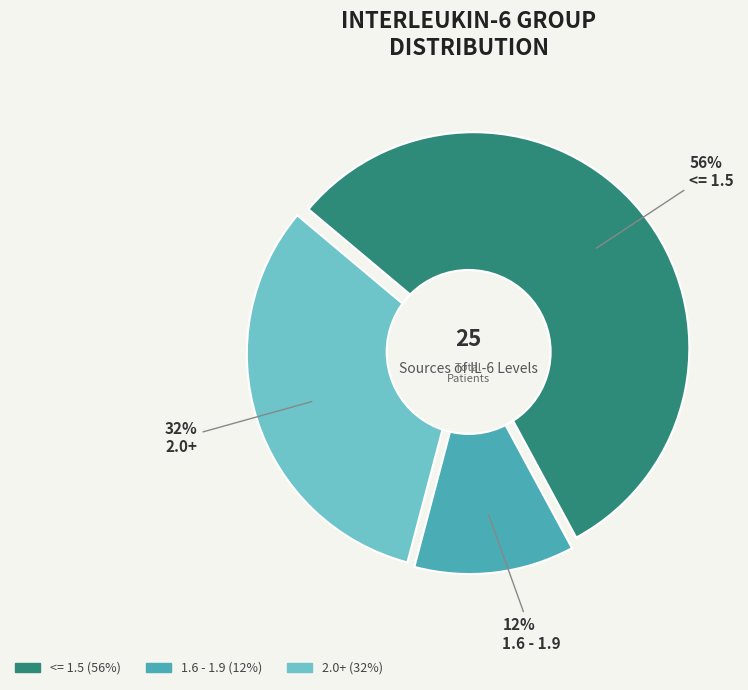

What is the total percentage of 2.0+ and 1.6 - 1.9?

44.0%